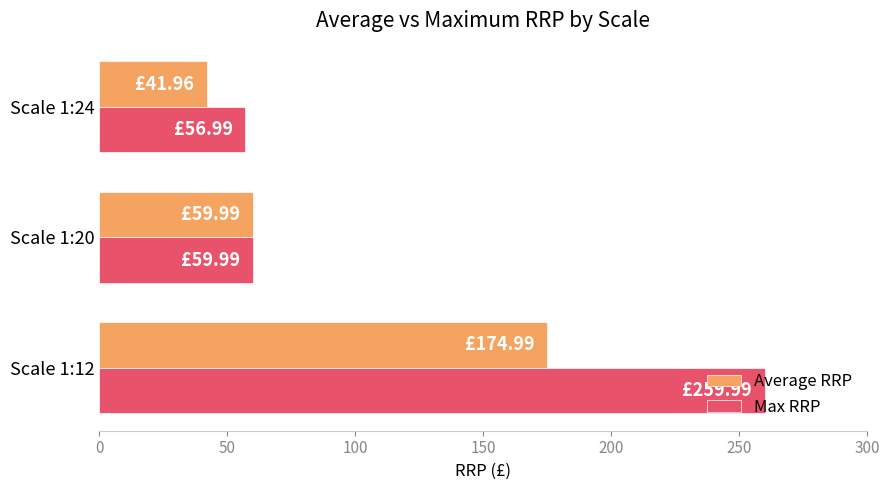

What is the lowest value of the Average RRP series?

42.0